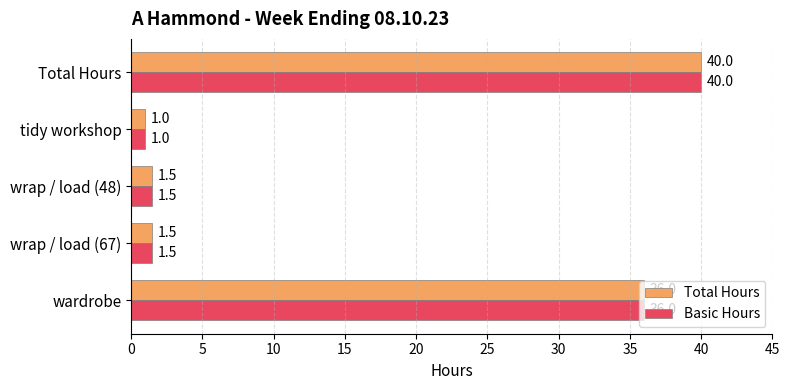

What is the total value across all series at wardrobe?

72.0